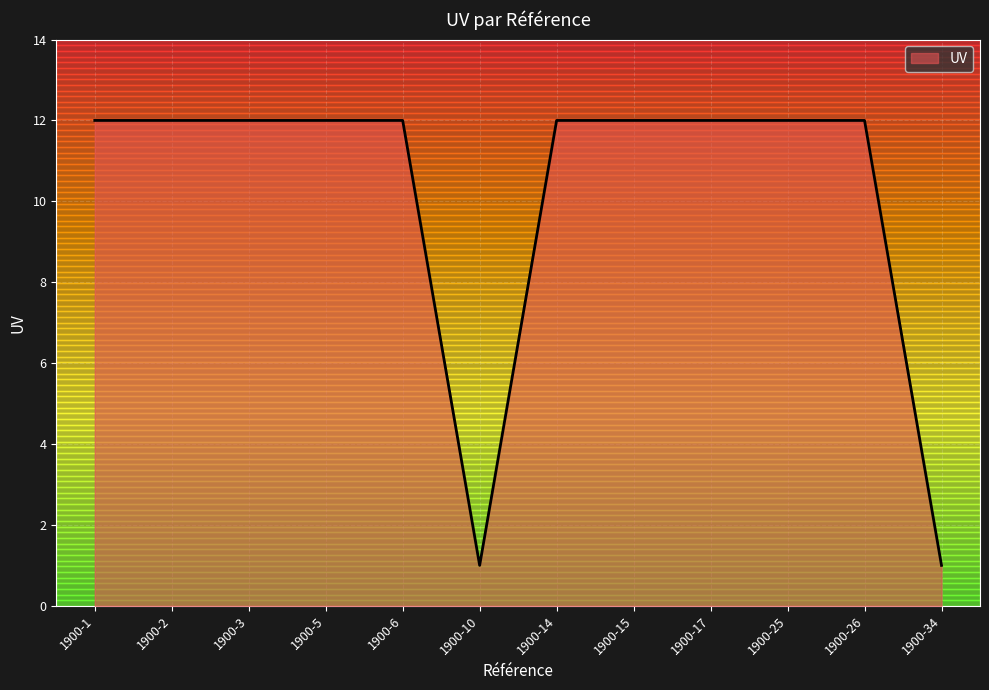

What is the difference between the values at 1900-10 and 1900-15?

11